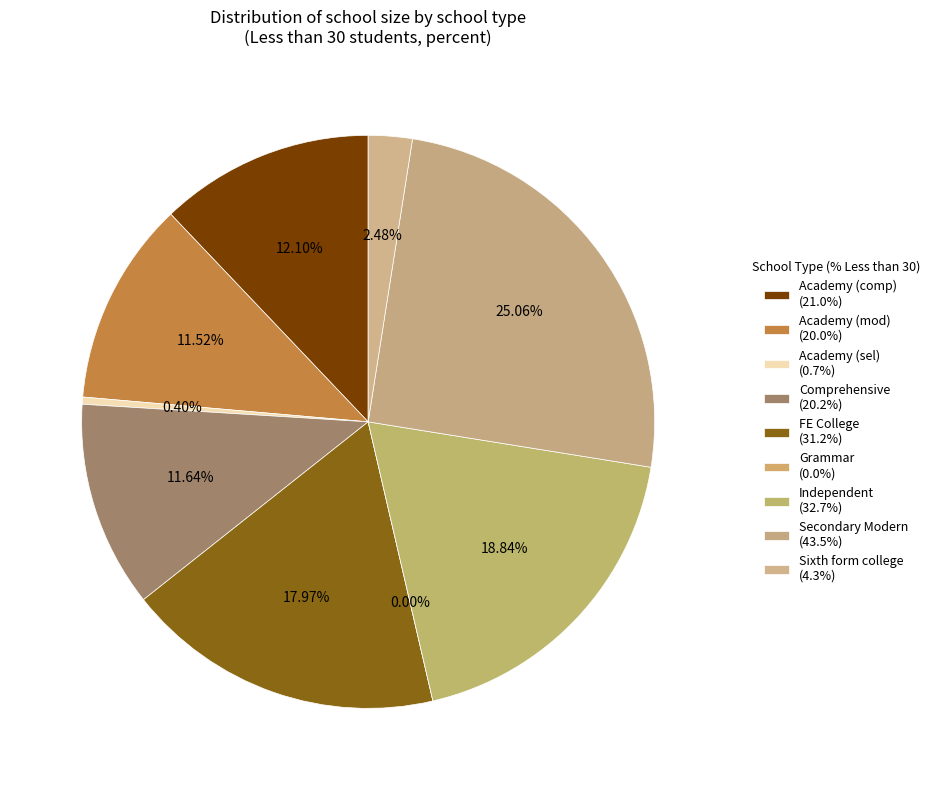

What percentage is the Academy (comp) slice, to the nearest percent?

12%